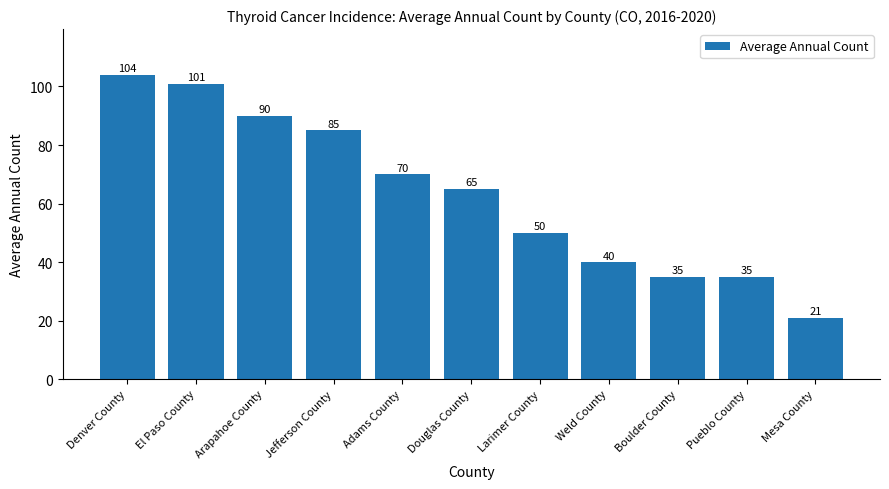

What is the maximum value shown in the chart?

104